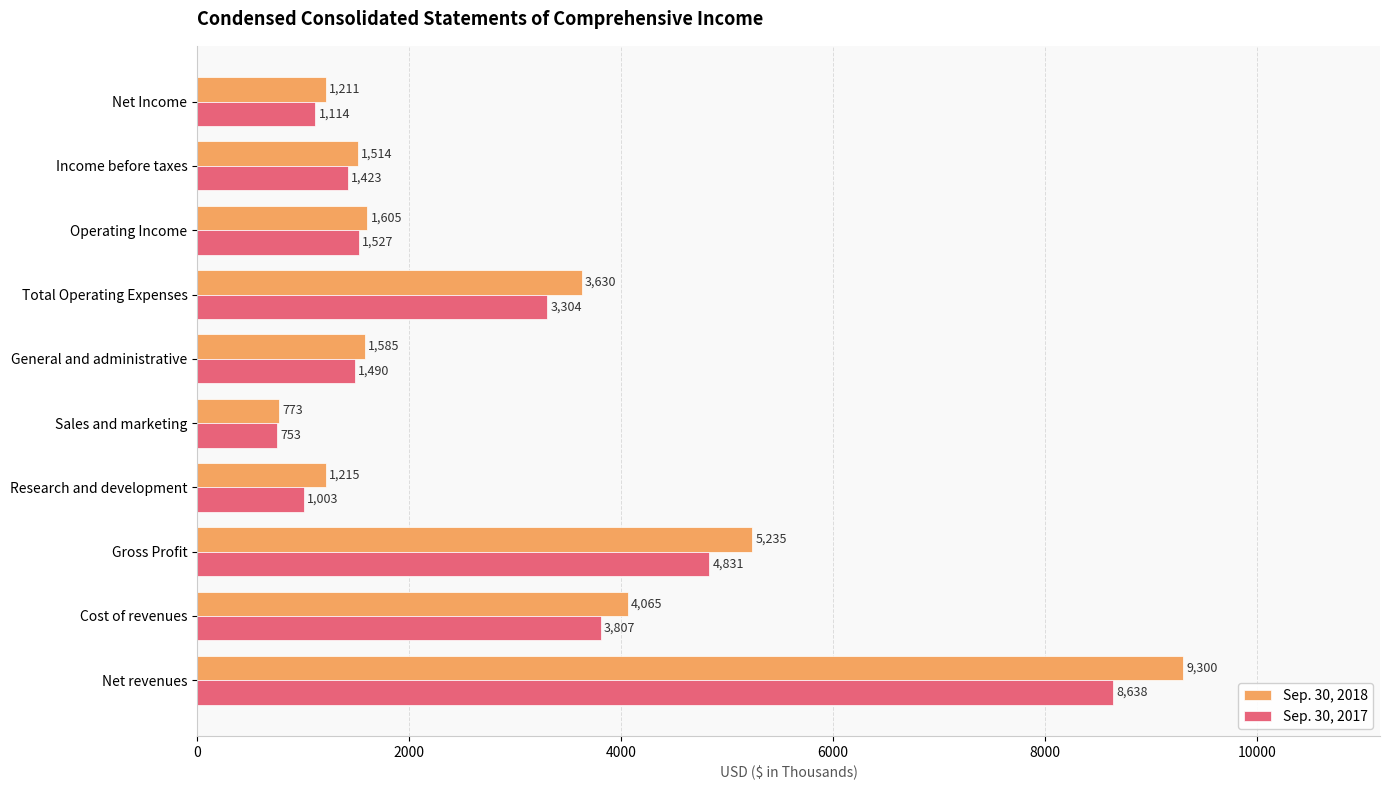

Is it true that Sep. 30, 2017 equals 1527 at Operating Income?

True